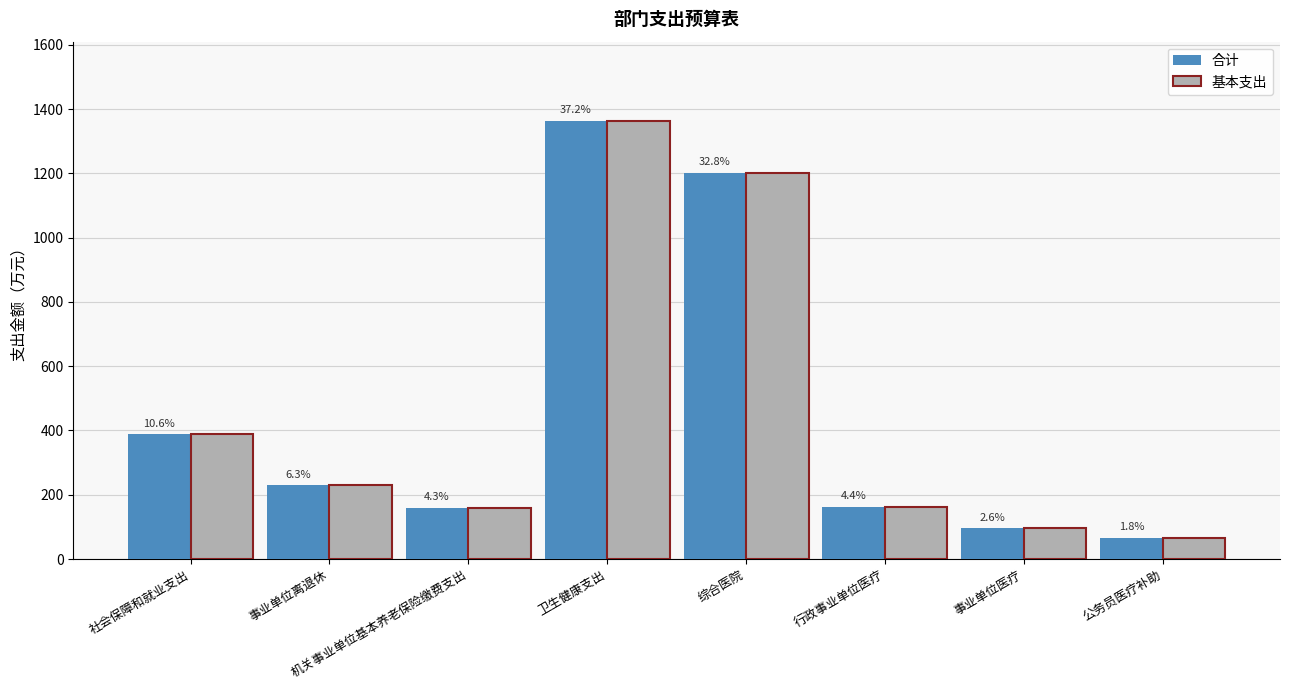

Are the bars grouped side by side (vs. stacked)?

Yes